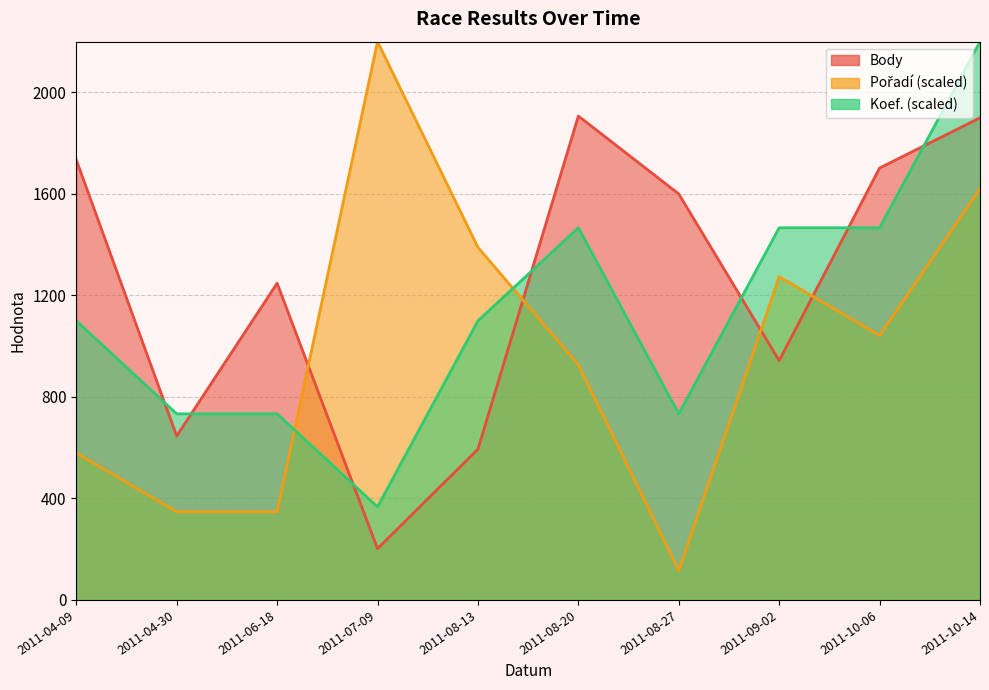

Which has a higher value, 2011-06-18 or 2011-10-14?

2011-10-14